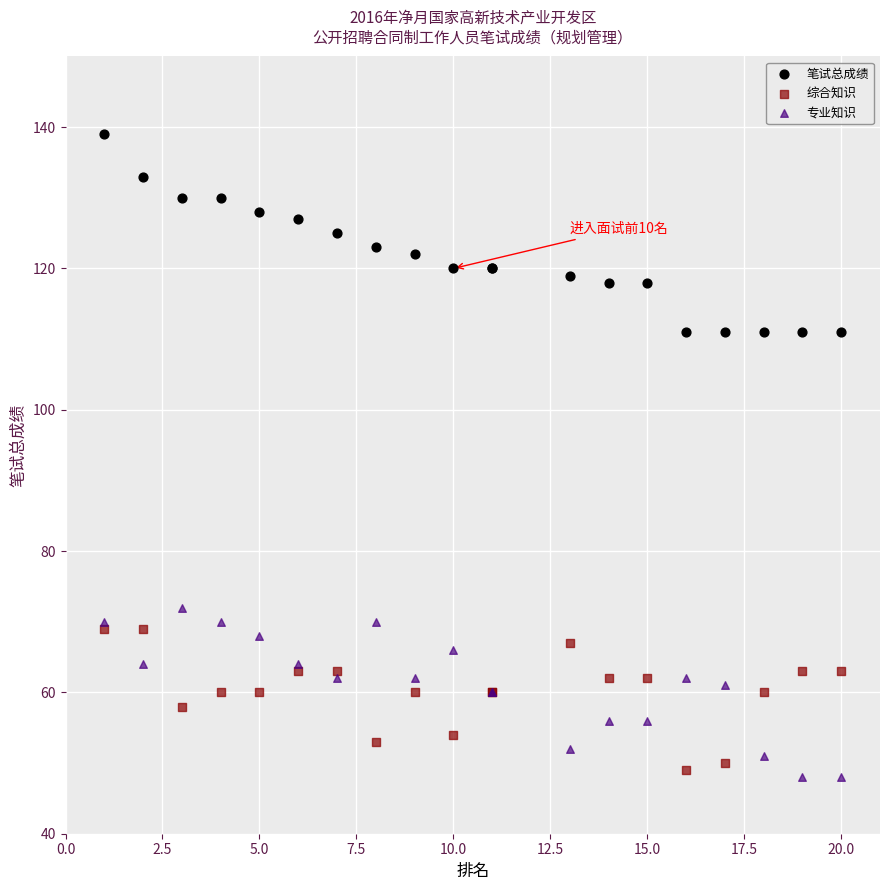

Which series reaches the maximum Y coordinate?

笔试总成绩